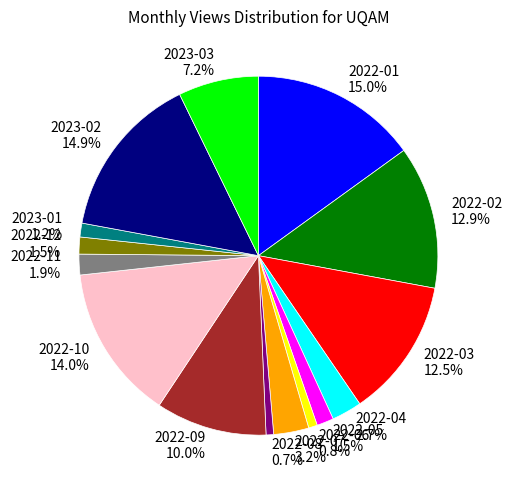

What percentage do 2022-06 and 2023-03 together represent?

8.0%